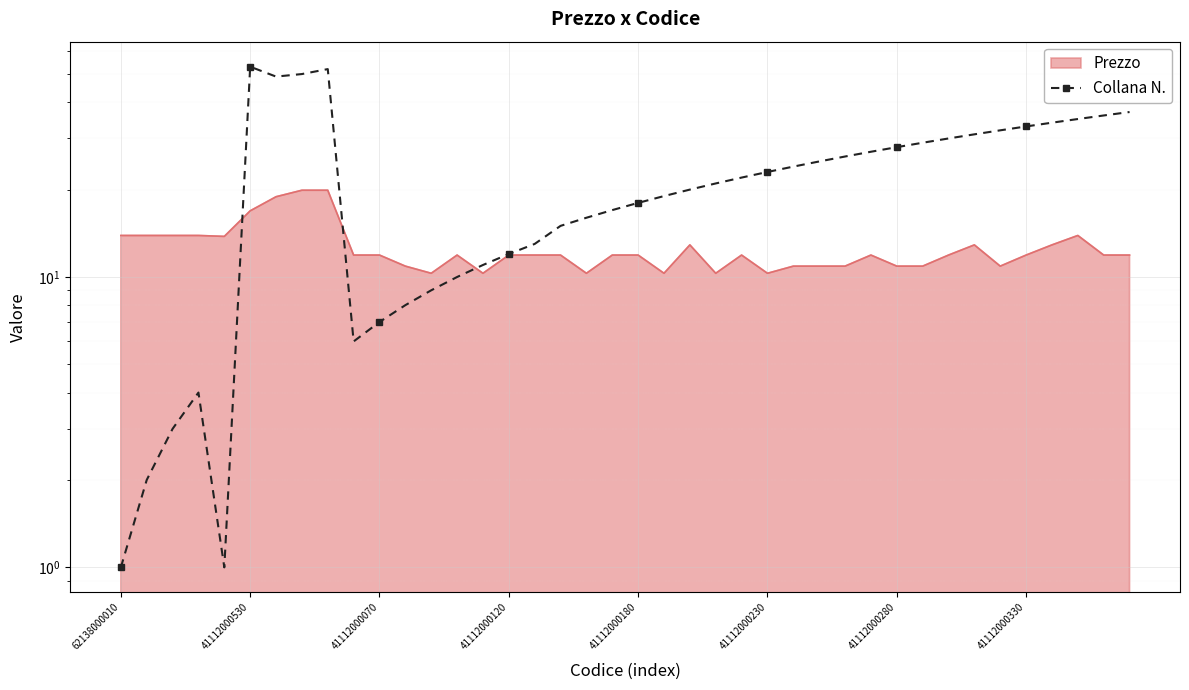

Reading left to right, list all the values displayed in this chart.

1	2	3	4	1	53	49	50	52	6	7	8	9	10	11	12	13	15	16	17	18	19	20	21	22	23	24	25	26	27	28	29	30	31	32	33	34	35	36	37